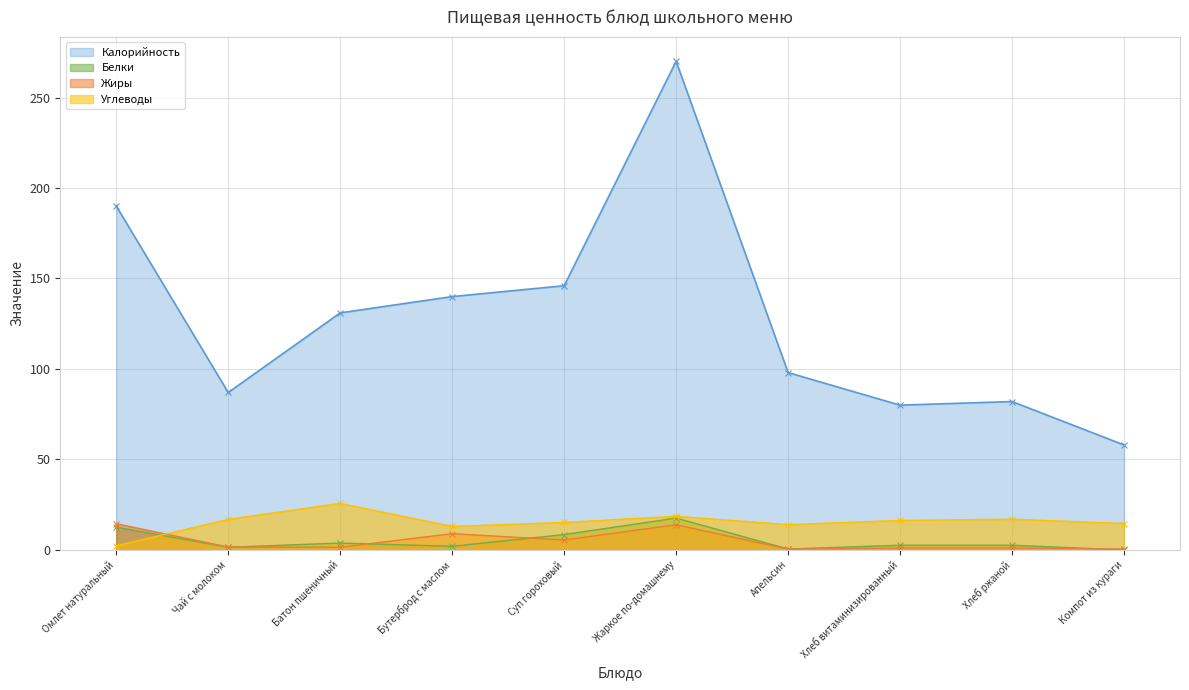

How many lines are shown in the chart?

4